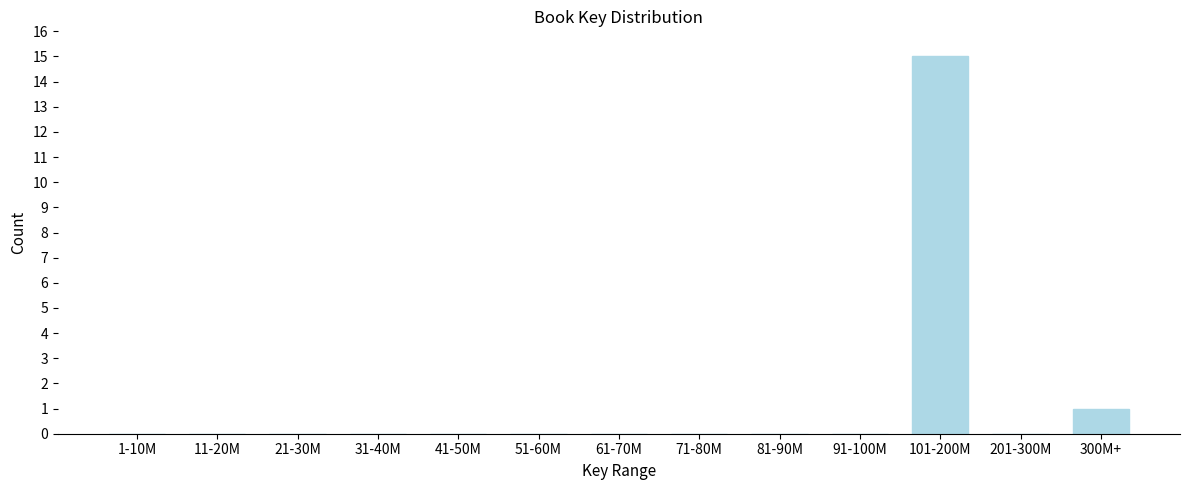

Reading left to right, what are all the values shown in this chart?

1-10M=0	11-20M=0	21-30M=0	31-40M=0	41-50M=0	51-60M=0	61-70M=0	71-80M=0	81-90M=0	91-100M=0	101-200M=15	201-300M=0	300M+=1